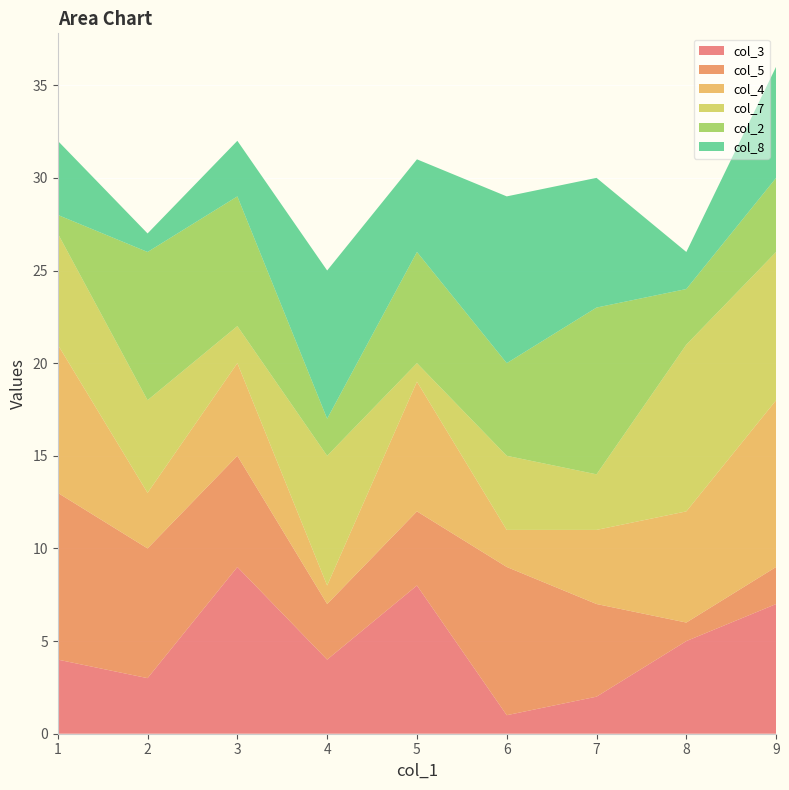

Reading right to left, list all the values displayed in this chart.

col_3: 9=7	8=5	7=2	6=1	5=8	4=4	3=9	2=3	1=4
col_5: 9=2	8=1	7=5	6=8	5=4	4=3	3=6	2=7	1=9
col_4: 9=9	8=6	7=4	6=2	5=7	4=1	3=5	2=3	1=8
col_7: 9=8	8=9	7=3	6=4	5=1	4=7	3=2	2=5	1=6
col_2: 9=4	8=3	7=9	6=5	5=6	4=2	3=7	2=8	1=1
col_8: 9=6	8=2	7=7	6=9	5=5	4=8	3=3	2=1	1=4